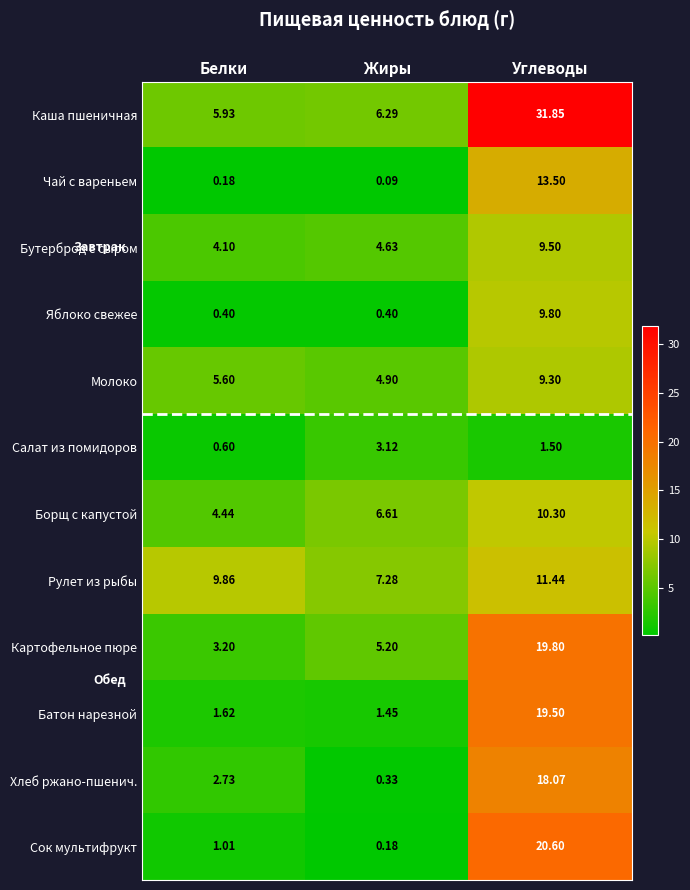

Which category has the lowest value in the Чай с вареньем series?

Жиры